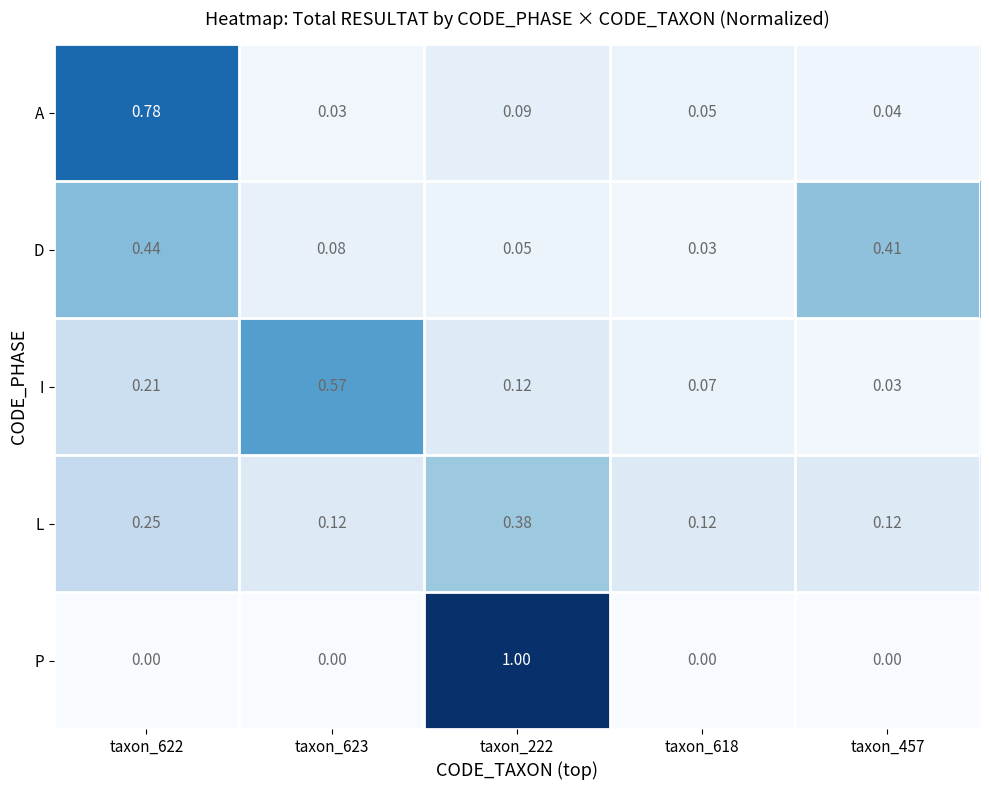

Which series has the largest range (max minus min)?

P